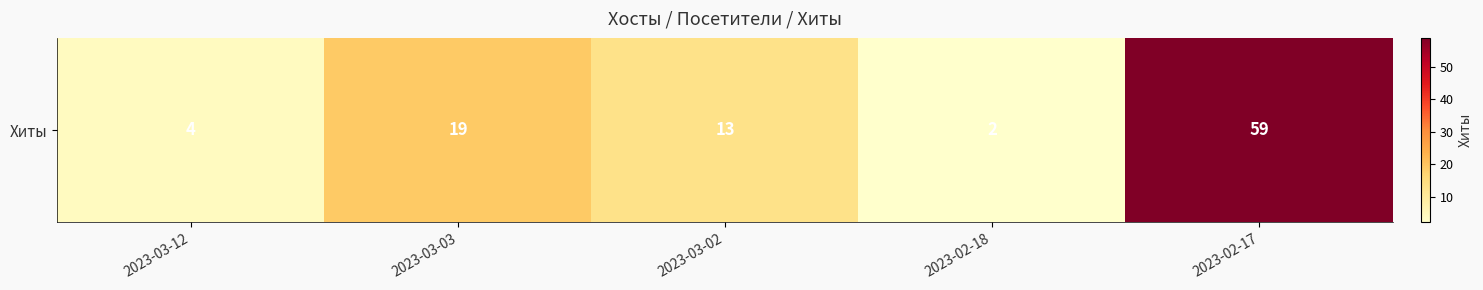

Reading right to left, list all the values displayed in this chart.

59	2	13	19	4